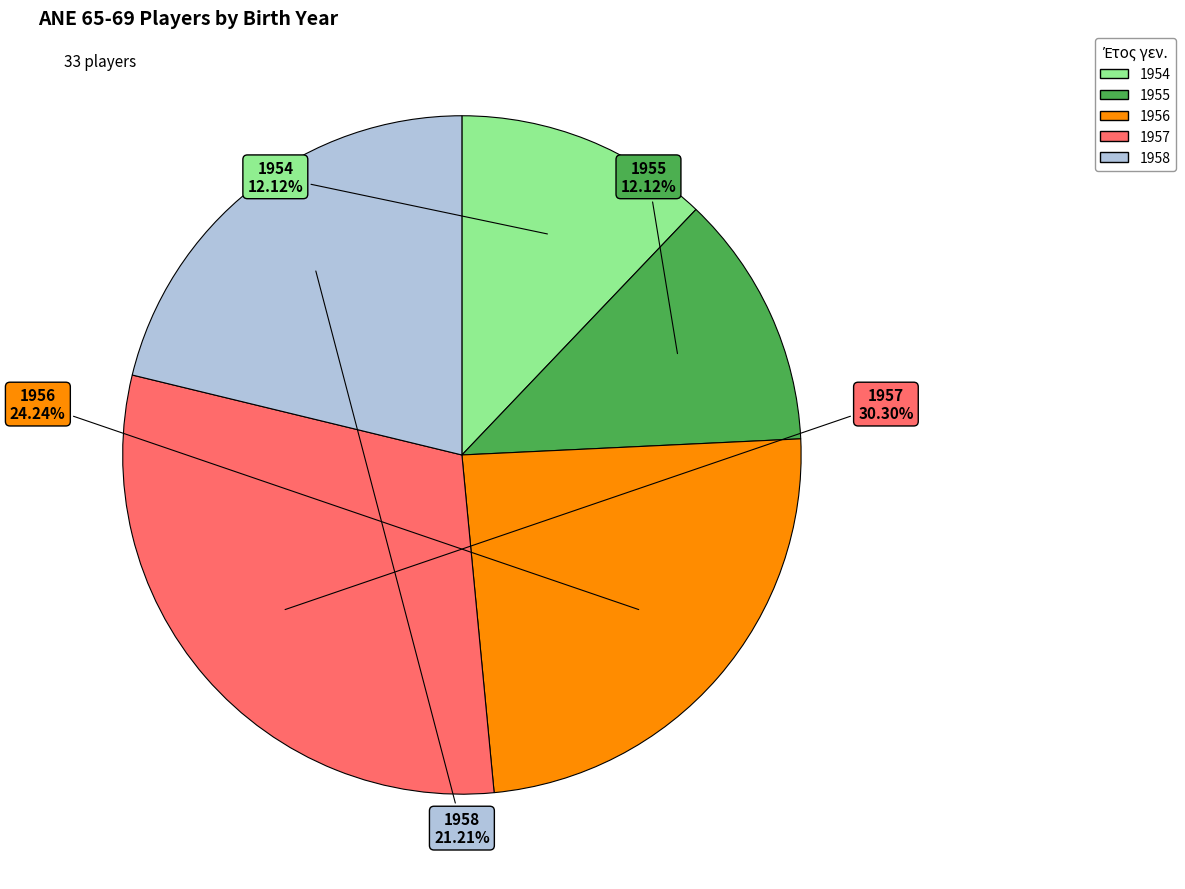

Count the number of slices in the pie.

5